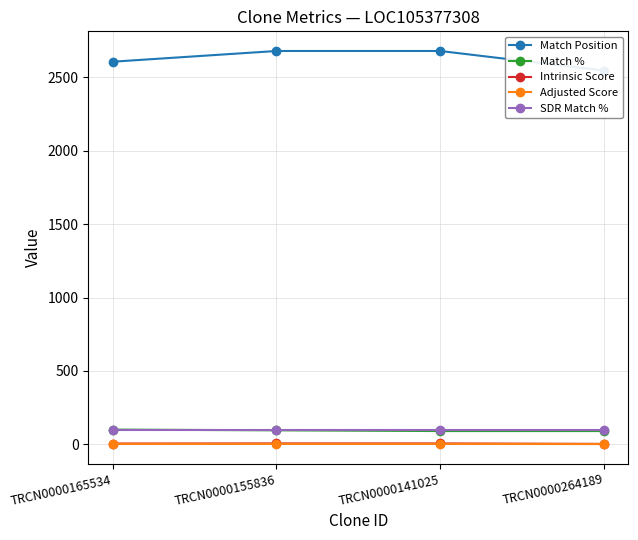

True or false: SDR Match % and Match % intersect in this chart.

False